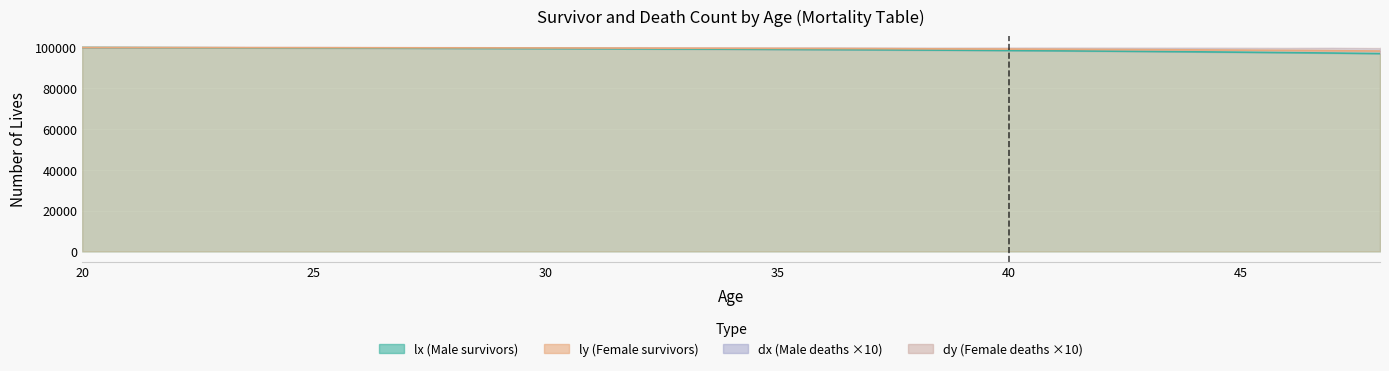

What is the lowest value of the lx series?

97018.8